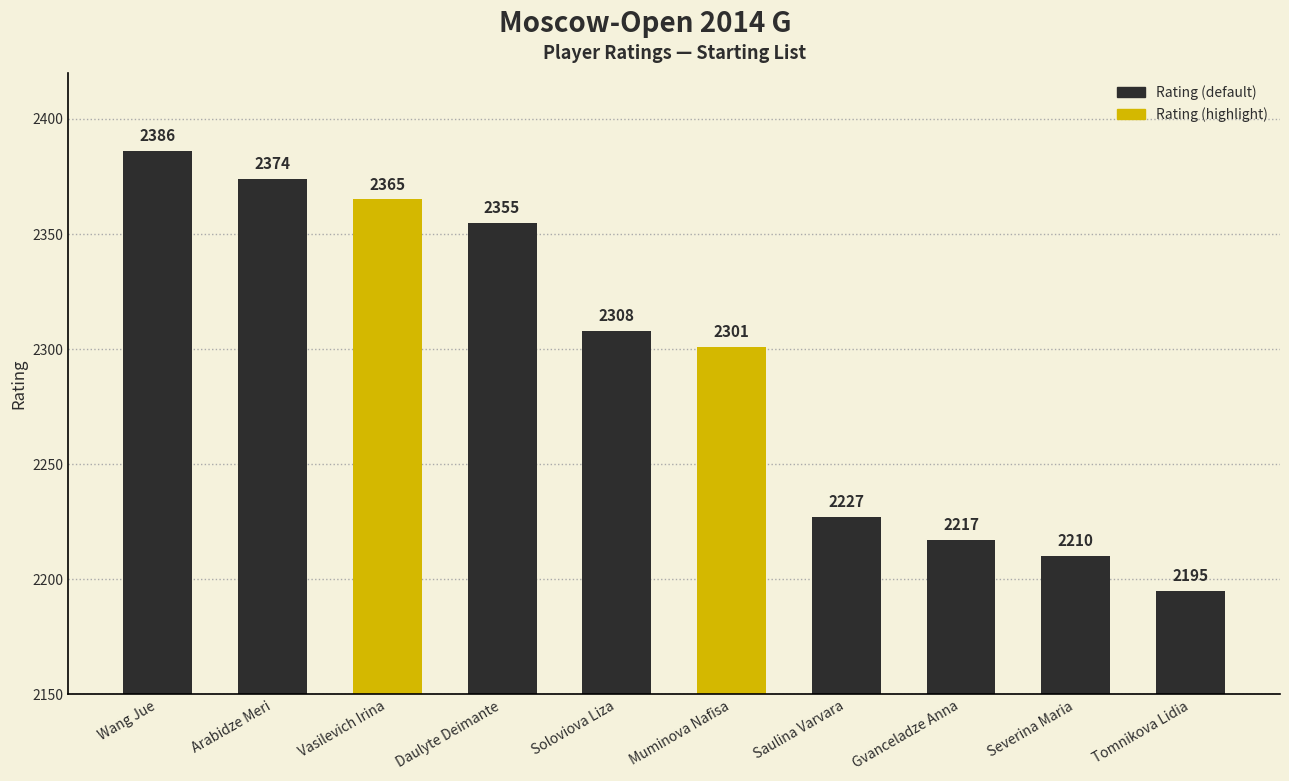

What is the change in value from Vasilevich Irina to Soloviova Liza?

-57